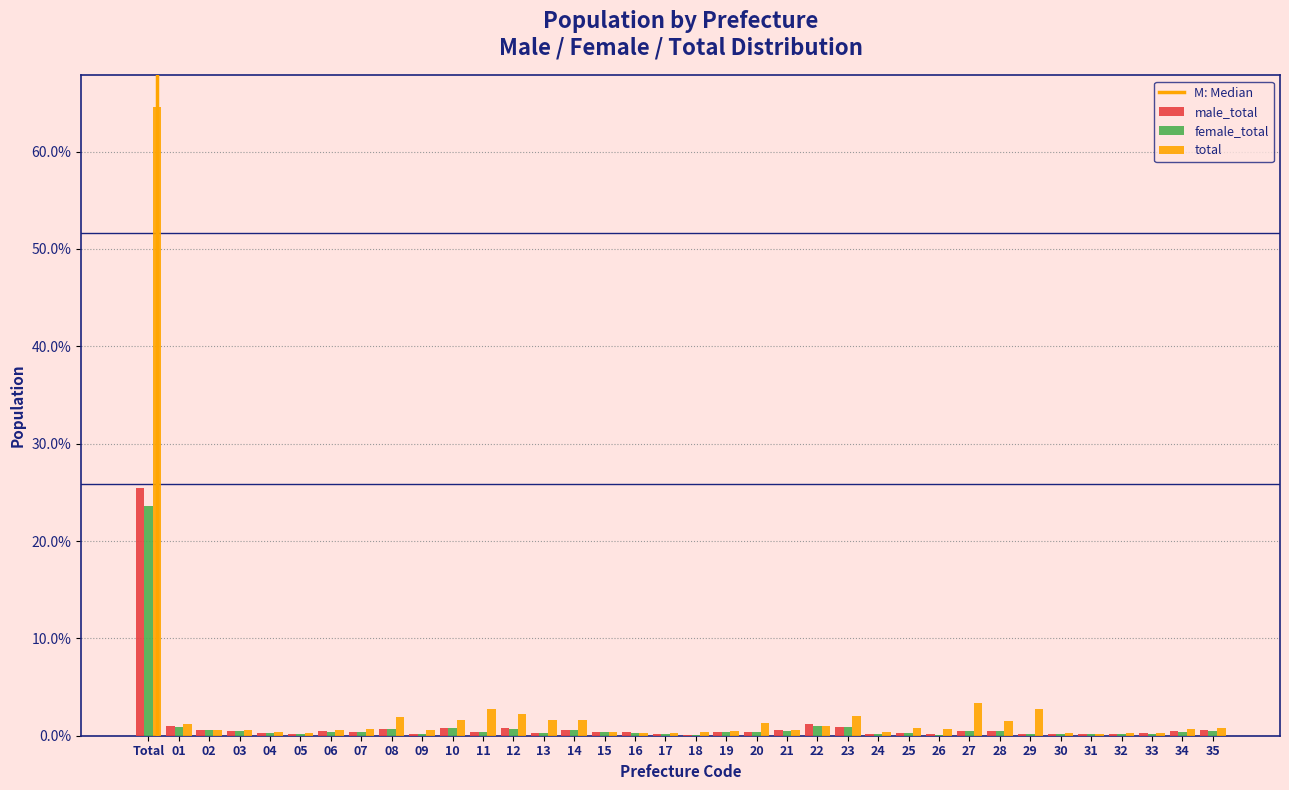

Is the value of total at Total greater than the value of female_total at 19?

Yes